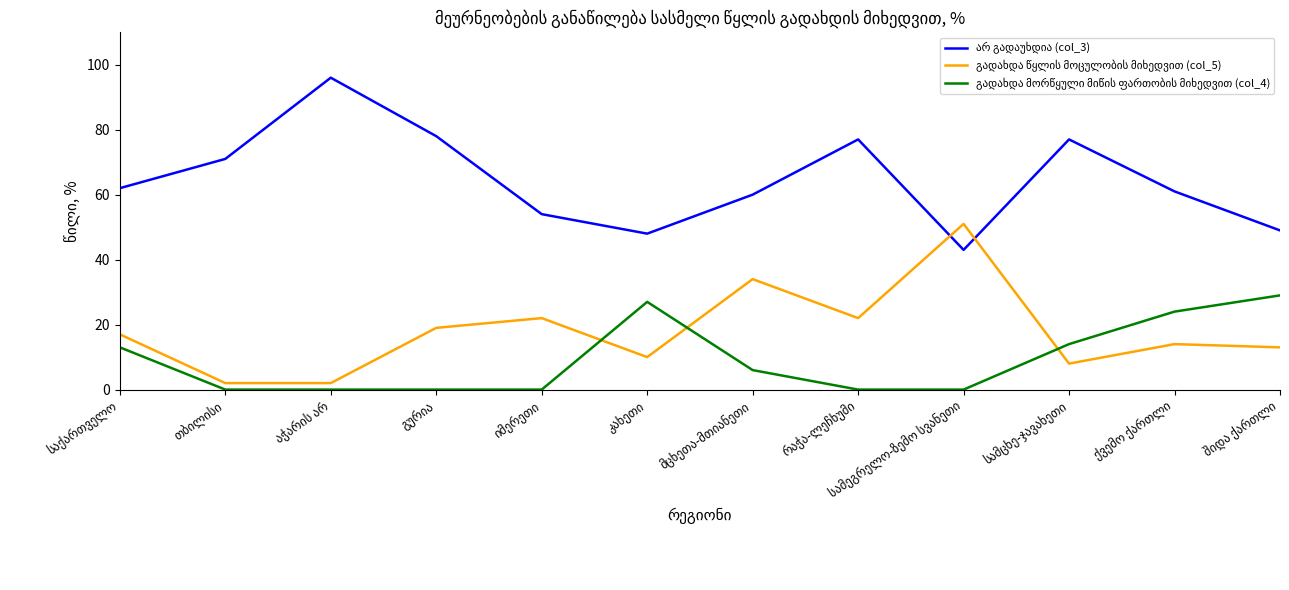

What is the greatest value displayed?

96